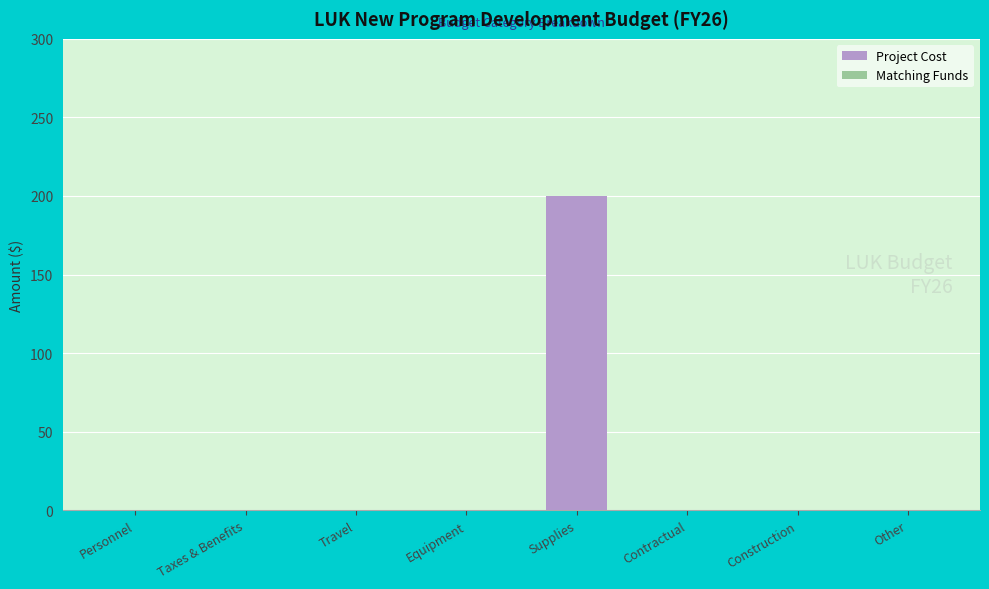

True or false: the data shows 0 at Other.

True